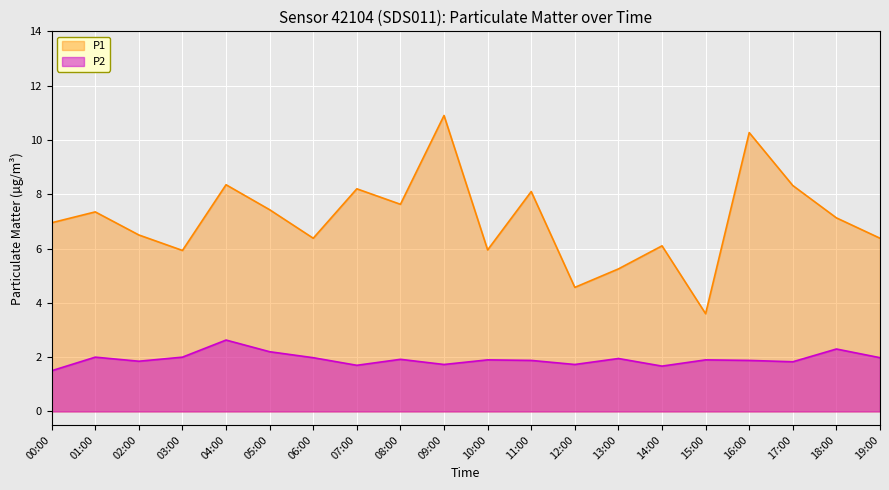

Reading left to right, extract all data points from this chart.

P1: 00:00=7.0	01:00=7.3	02:00=6.5	03:00=5.9	04:00=8.3	05:00=7.4	06:00=6.4	07:00=8.2	08:00=7.6	09:00=10.9	10:00=6.0	11:00=8.1	12:00=4.6	13:00=5.2	14:00=6.1	15:00=3.6	16:00=10.3	17:00=8.3	18:00=7.1	19:00=6.4
P2: 00:00=1.5	01:00=2.0	02:00=1.9	03:00=2.0	04:00=2.6	05:00=2.2	06:00=2.0	07:00=1.7	08:00=1.9	09:00=1.7	10:00=1.9	11:00=1.9	12:00=1.7	13:00=1.9	14:00=1.7	15:00=1.9	16:00=1.9	17:00=1.8	18:00=2.3	19:00=2.0